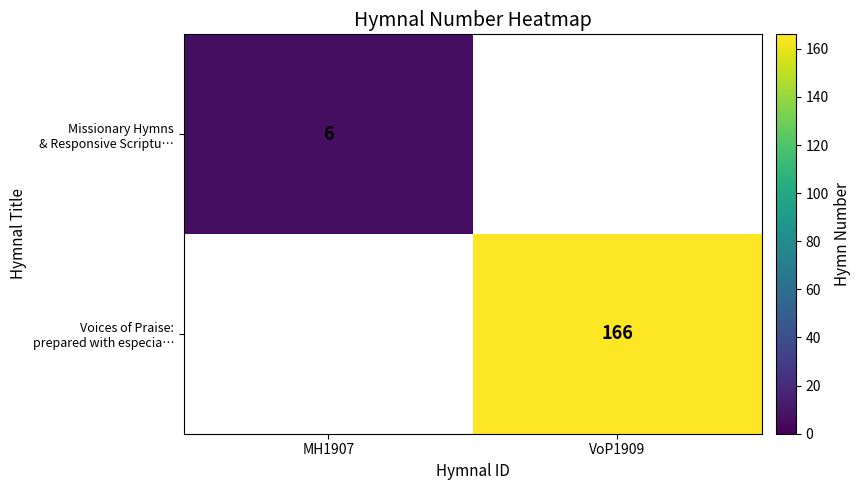

What is the minimum value shown in the chart?

6.0